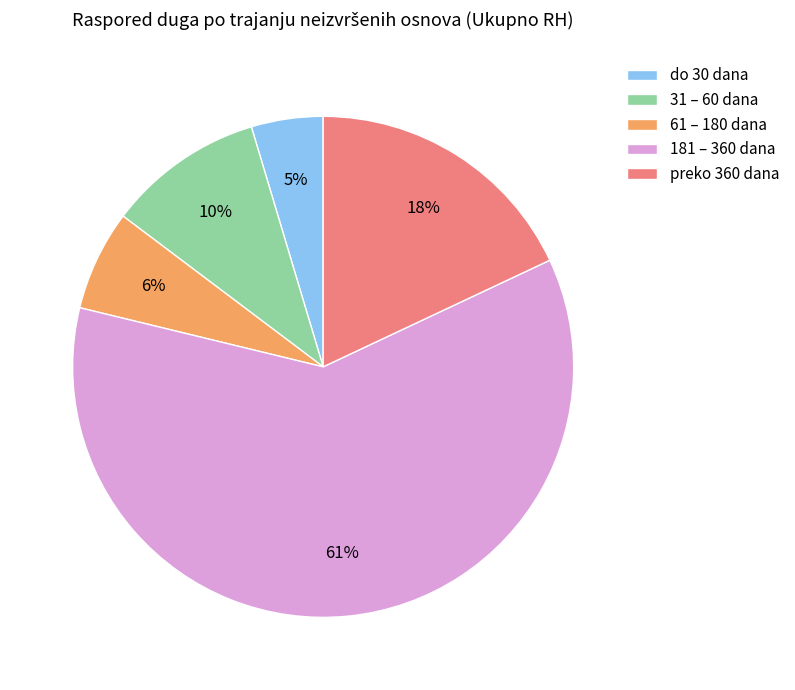

Rank the categories by value from lowest to highest.

do 30 dana, 61 – 180 dana, 31 – 60 dana, preko 360 dana, 181 – 360 dana